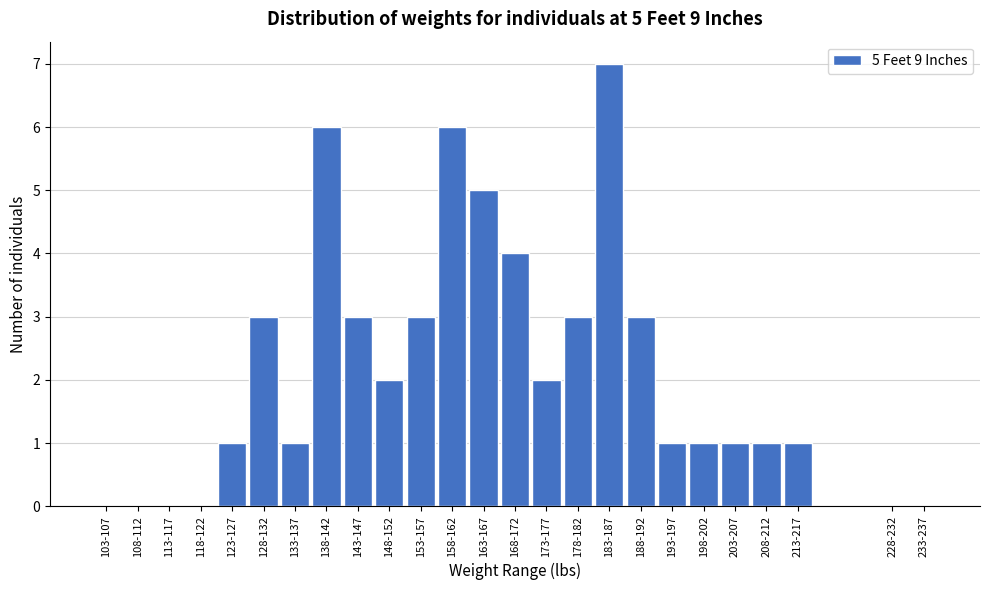

Reading left to right, list all the values displayed in this chart.

103-107=0	108-112=0	113-117=0	118-122=0	123-127=1	128-132=3	133-137=1	138-142=6	143-147=3	148-152=2	153-157=3	158-162=6	163-167=5	168-172=4	173-177=2	178-182=3	183-187=7	188-192=3	193-197=1	198-202=1	203-207=1	208-212=1	213-217=1	228-232=0	233-237=0